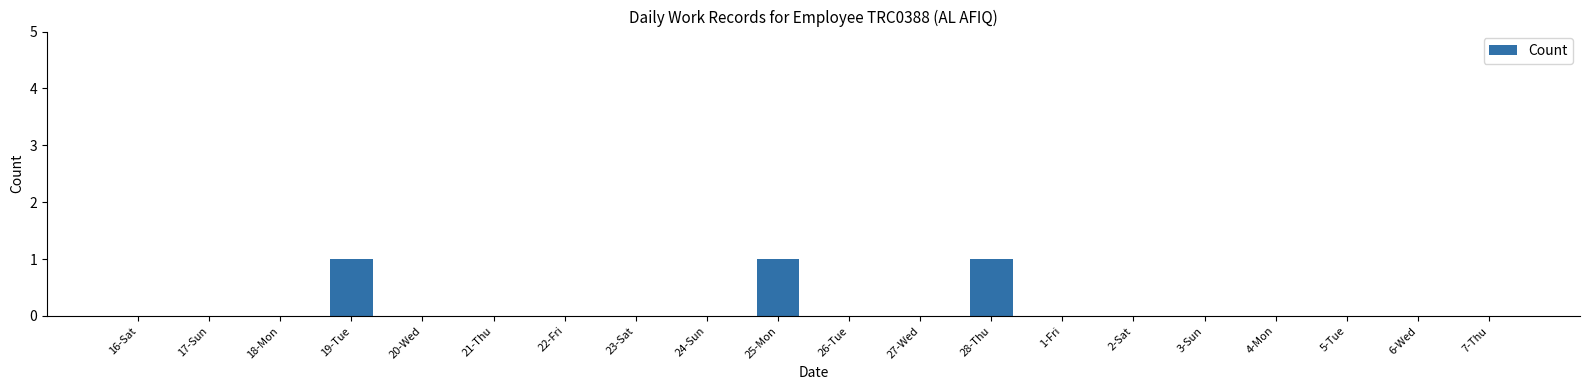

Is it true that the value at 5-Tue is 0?

True